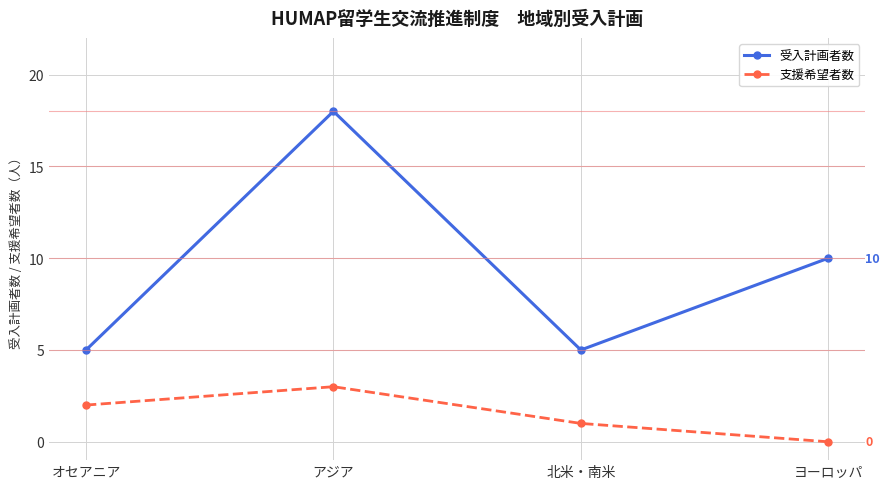

Which category has the lowest value across all series?

ヨーロッパ